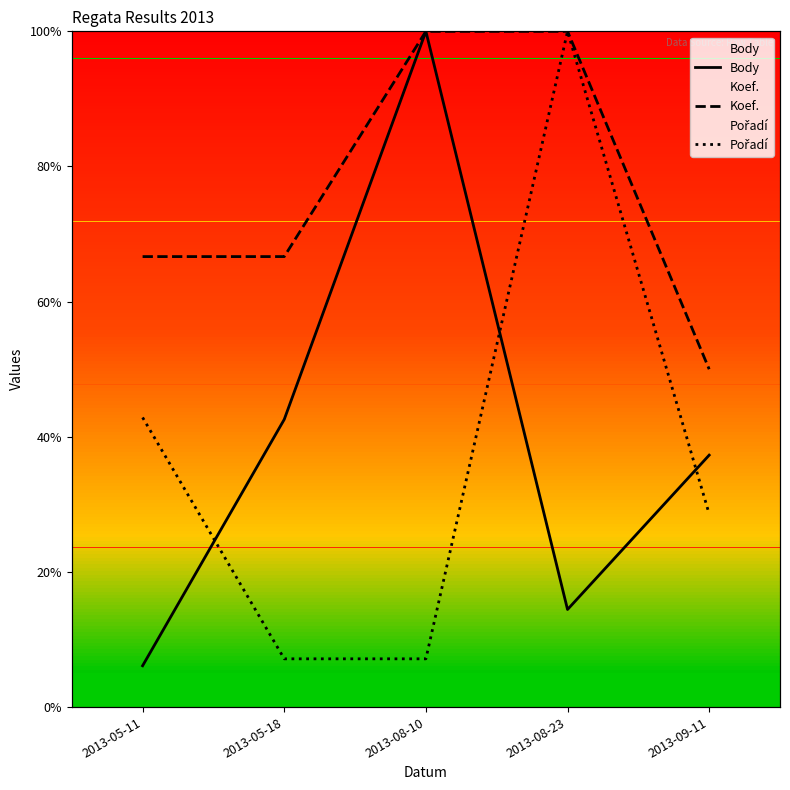

What is the label of the 1st point from the left?

2013-05-11